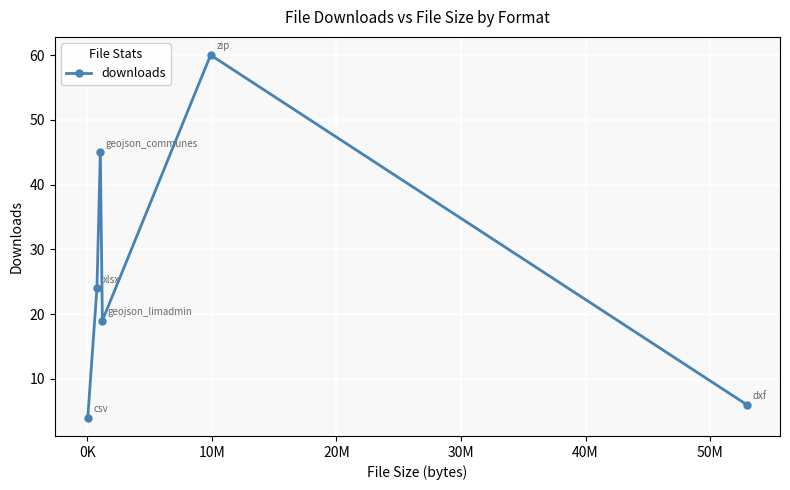

What is the value of the 5th point from the left?

60